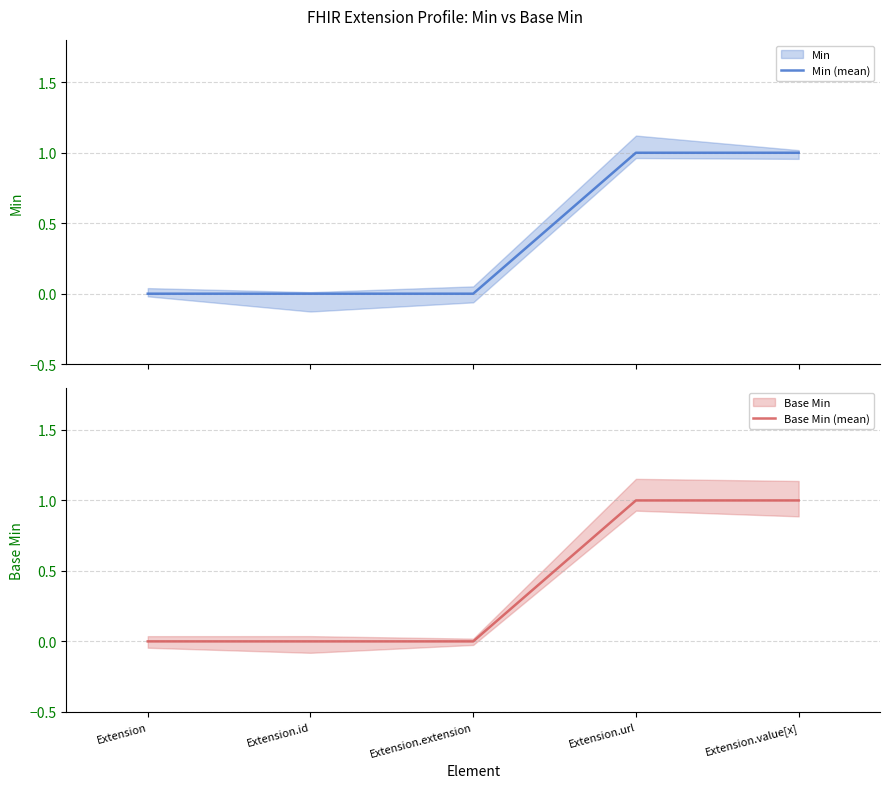

True or false: Base Min (mean) has more than 1 interior local peaks.

False